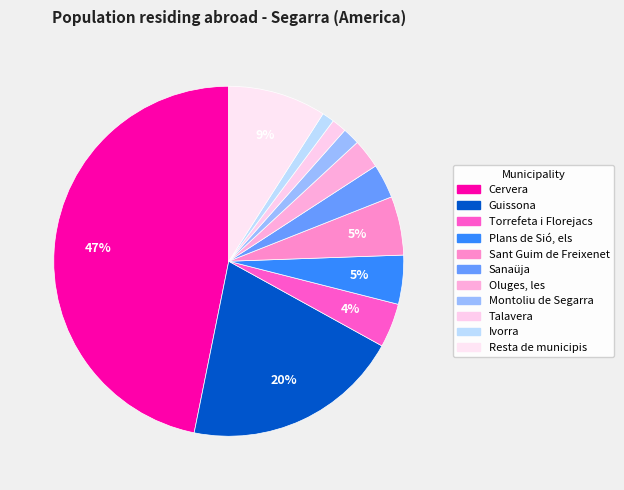

To the nearest percent, what portion does Montoliu de Segarra represent?

2%